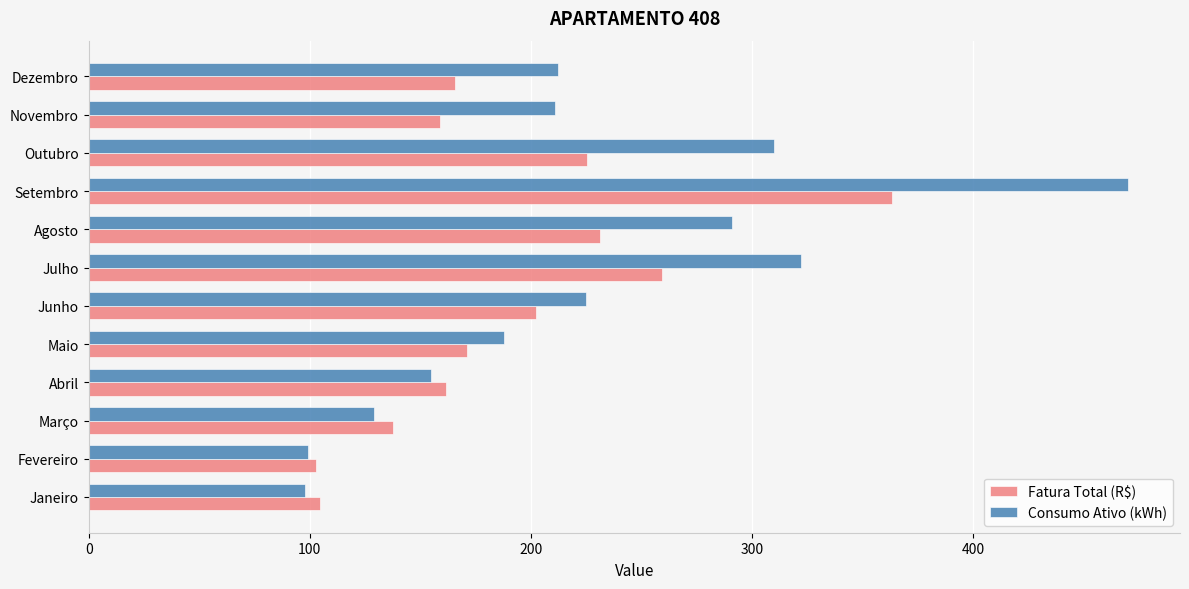

Count the number of data series in this chart.

2